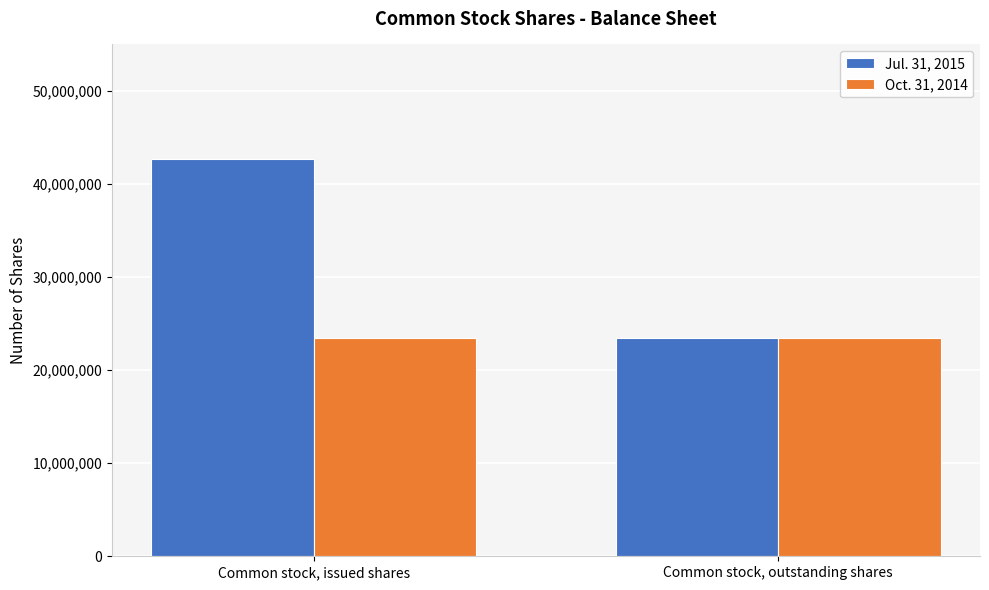

Count the number of categories in the chart.

2